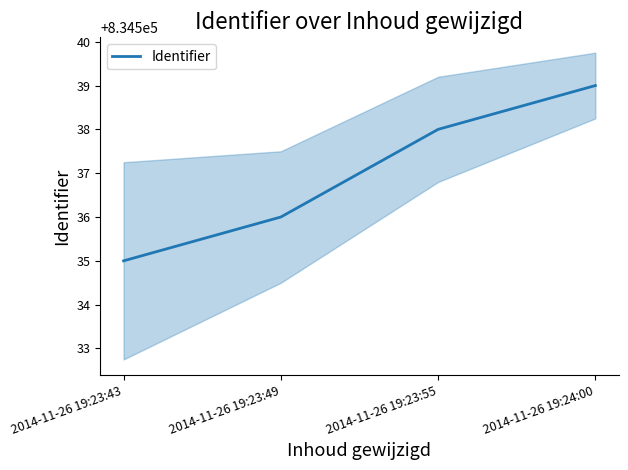

What is the change in value from 2014-11-26 19:23:49 to 2014-11-26 19:23:55?

+2